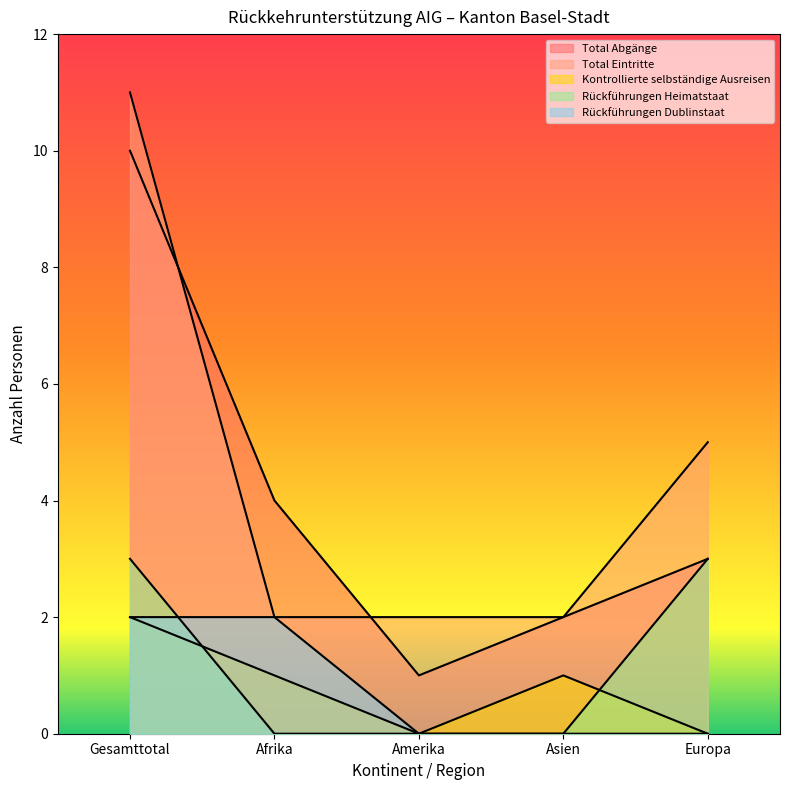

Count the Rückführungen Dublinstaat values in the range 0 to 2.

5